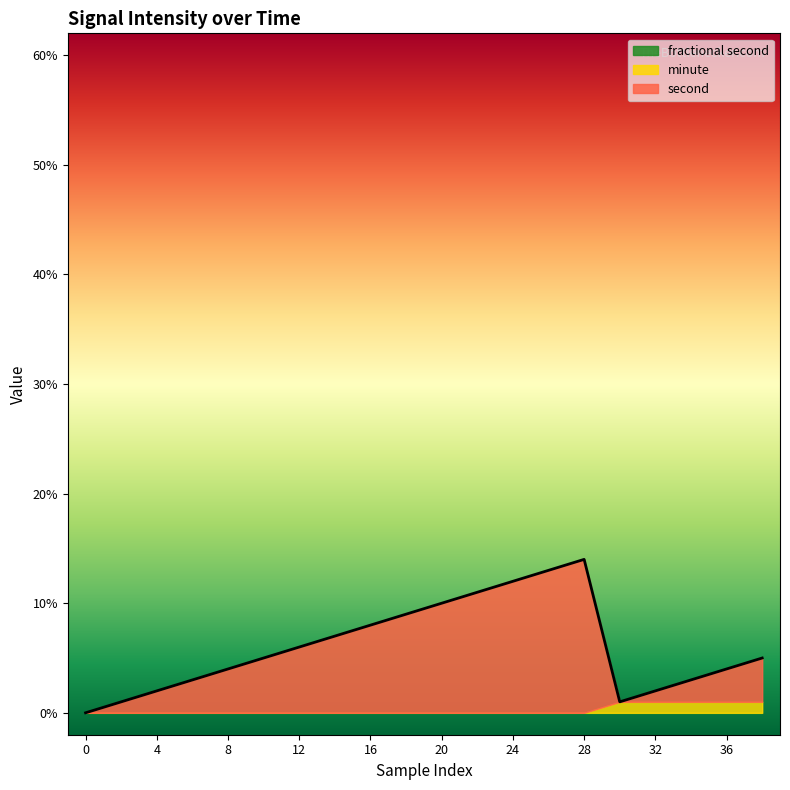

Is the value of minute at 18 greater than the value of fractional second at 34?

No